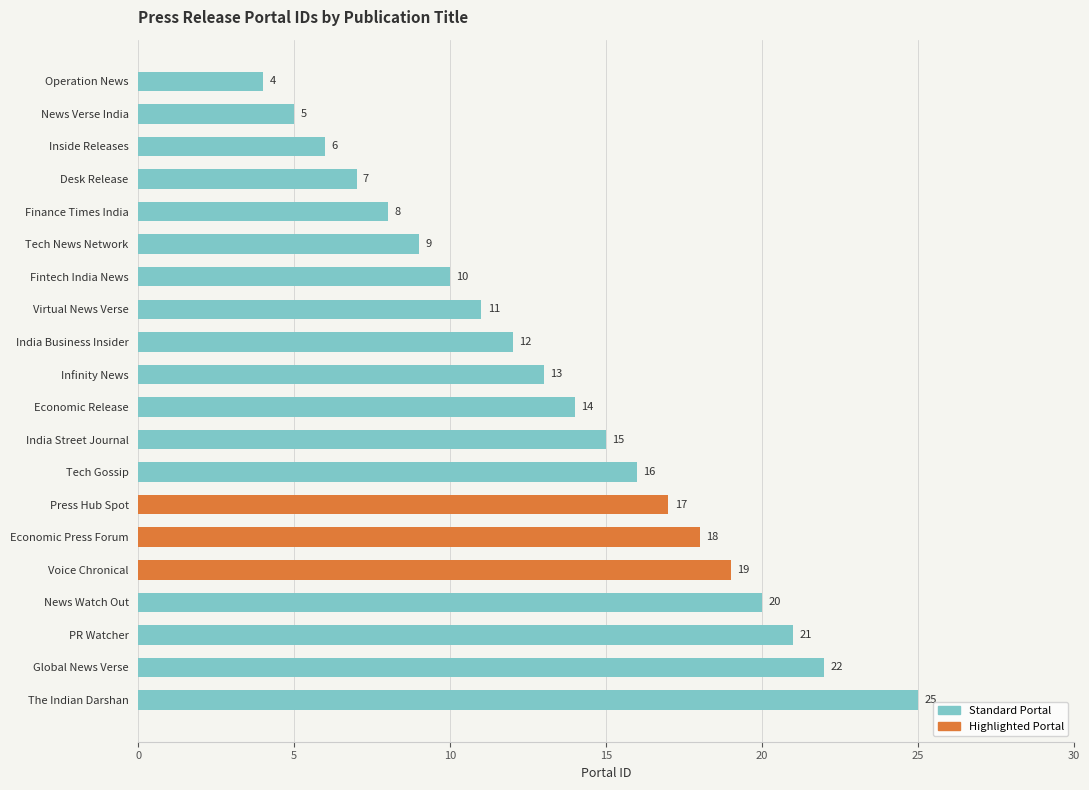

List the labels in order of value, smallest first.

Operation News, News Verse India, Inside Releases, Desk Release, Finance Times India, Tech News Network, Fintech India News, Virtual News Verse, India Business Insider, Infinity News, Economic Release, India Street Journal, Tech Gossip, Press Hub Spot, Economic Press Forum, Voice Chronical, News Watch Out, PR Watcher, Global News Verse, The Indian Darshan